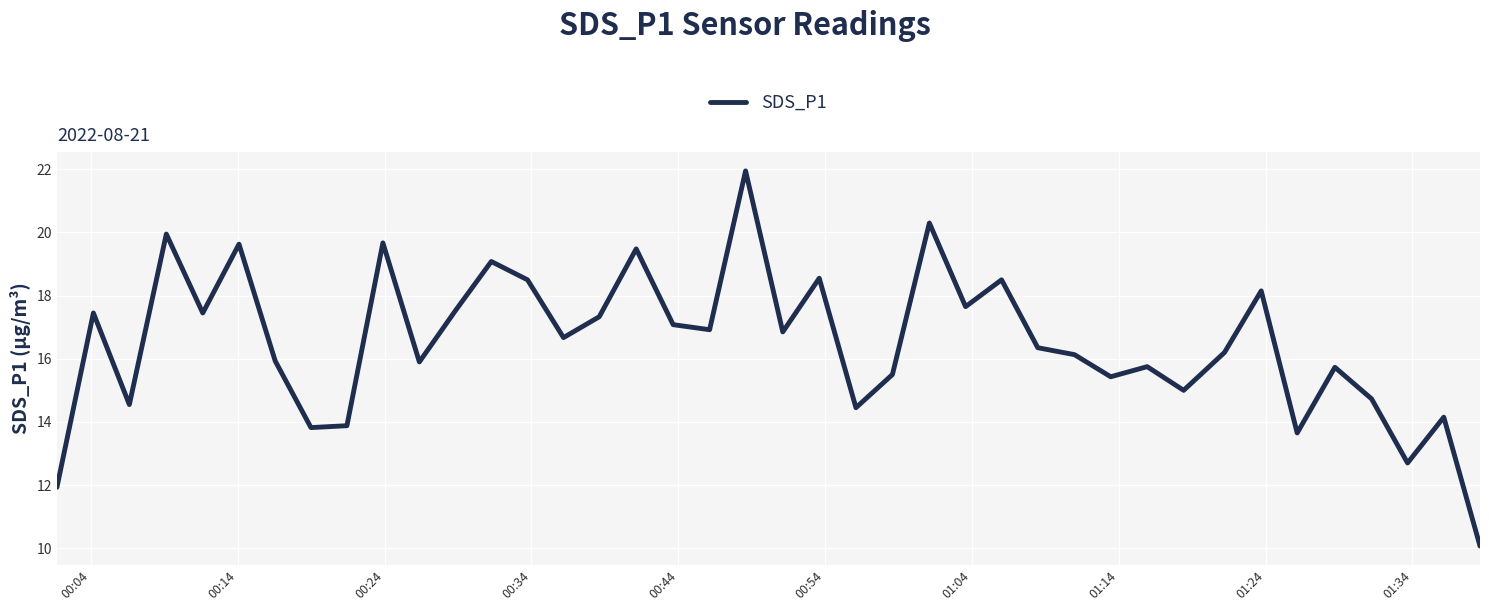

What is the difference between the maximum and minimum values?

11.9